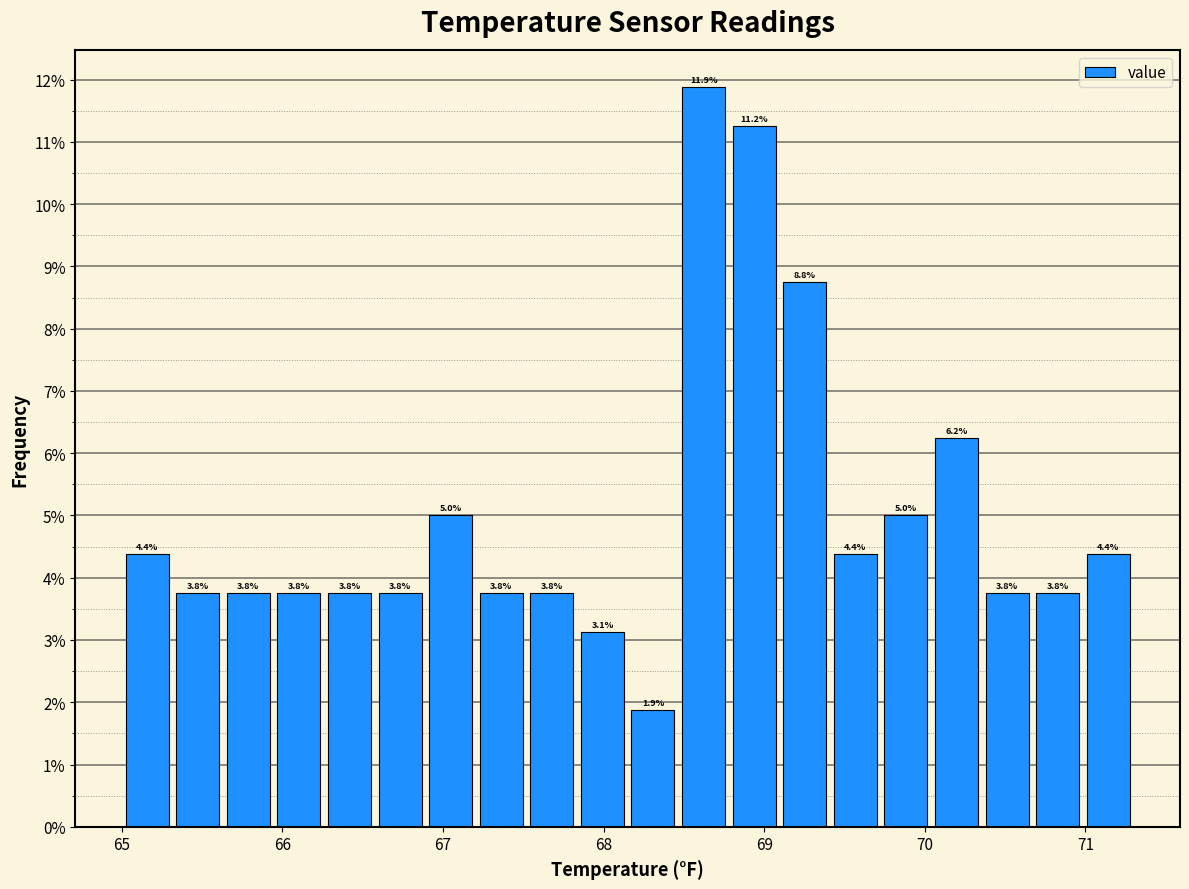

Read against the x-axis, roughly where is the centre of the tallest bar?

68.6